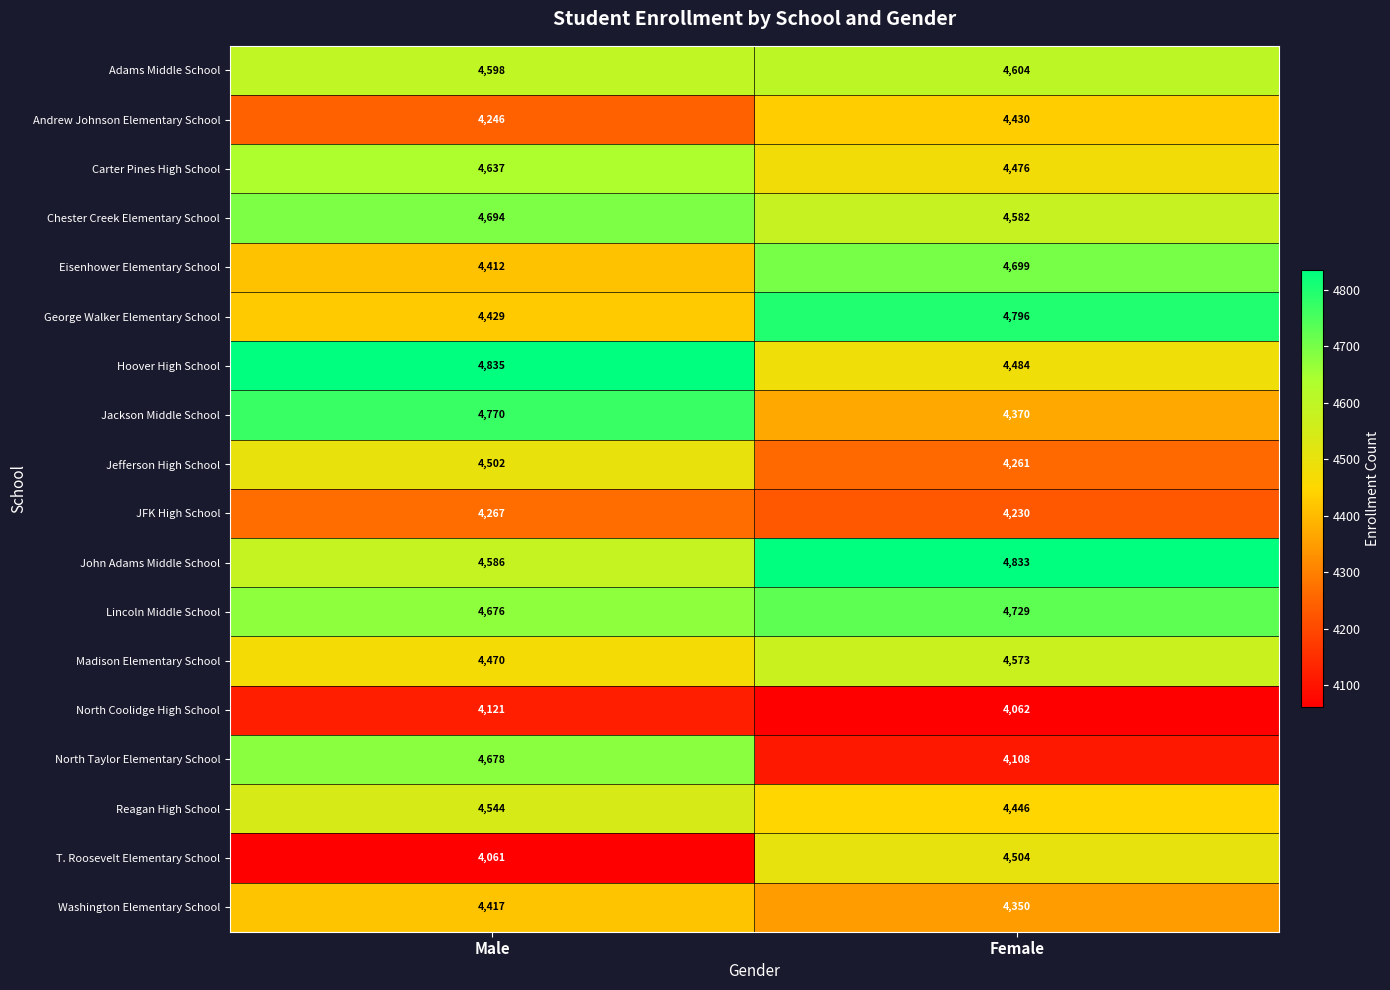

Count the number of categories in the chart.

2